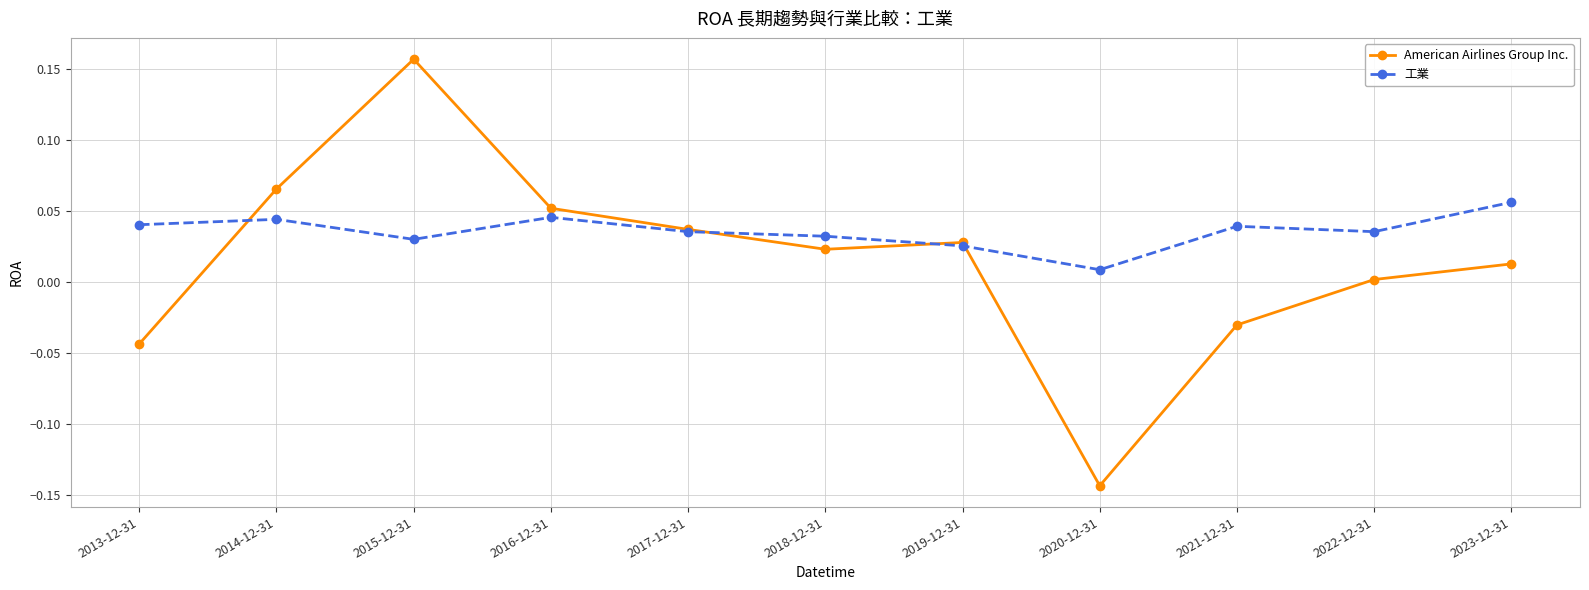

What position from the right is 2015-12-31?

9